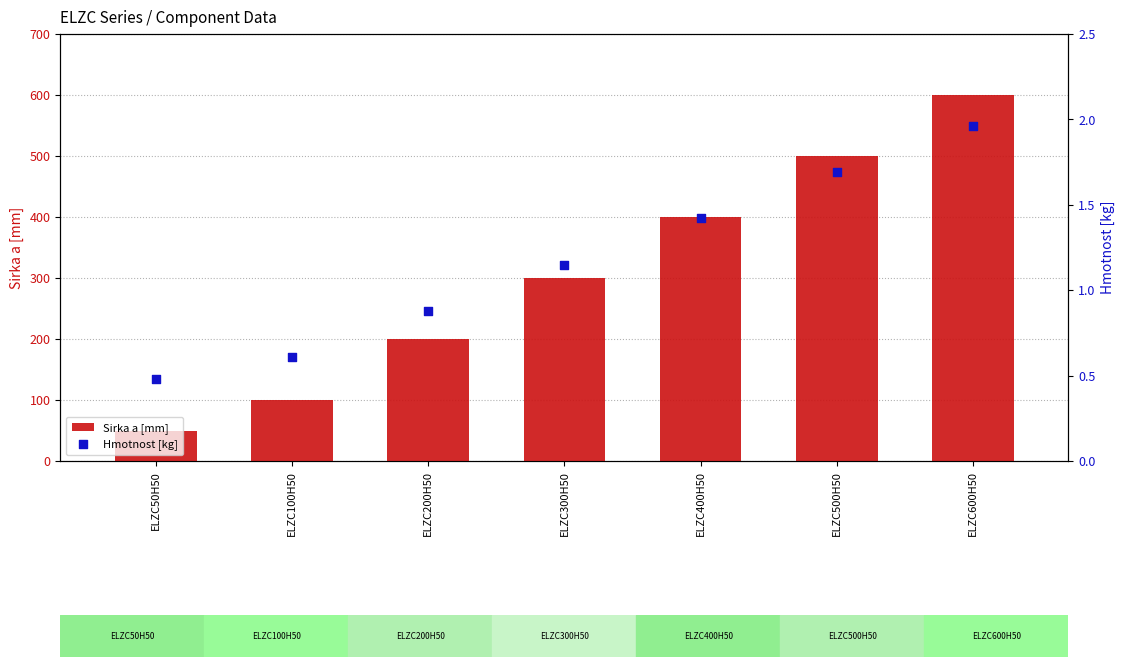

Which series has the widest spread of Y values?

Sirka a [mm]